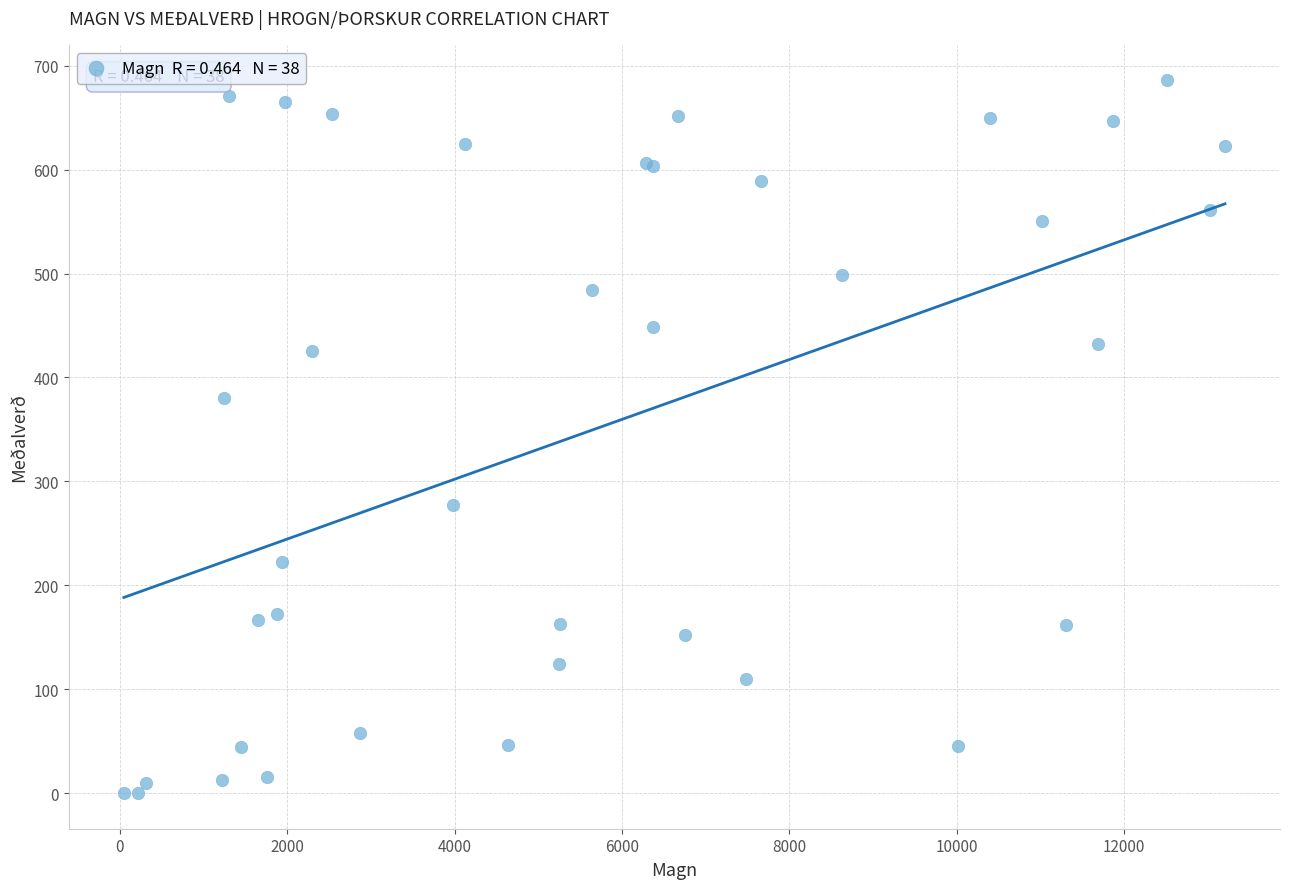

What Y value in the scatter plot is closest to 342?

380.5